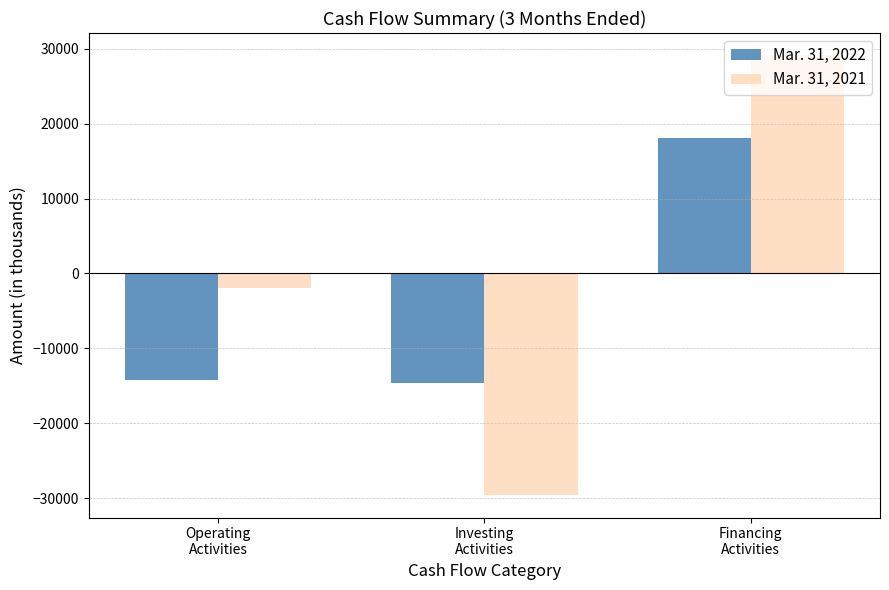

Rank the series at Operating
Activities from lowest to highest value.

Mar. 31, 2022, Mar. 31, 2021